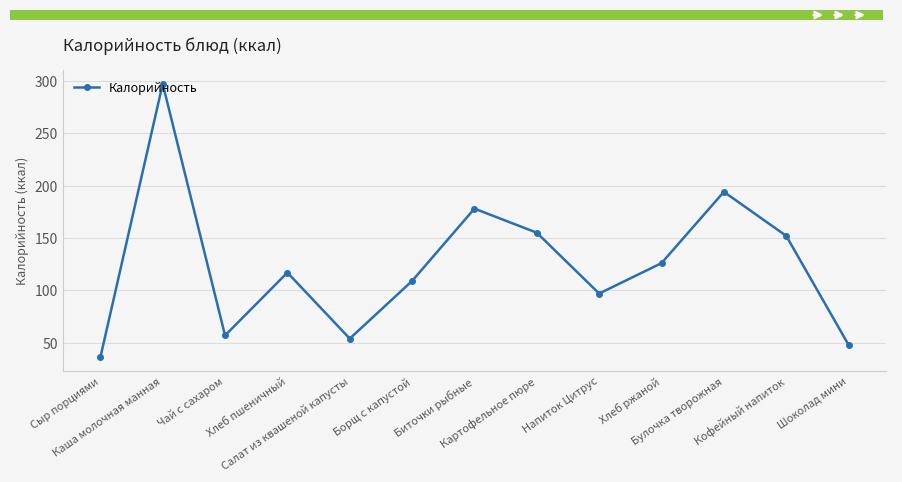

What is the value of the 10th point from the left?

126